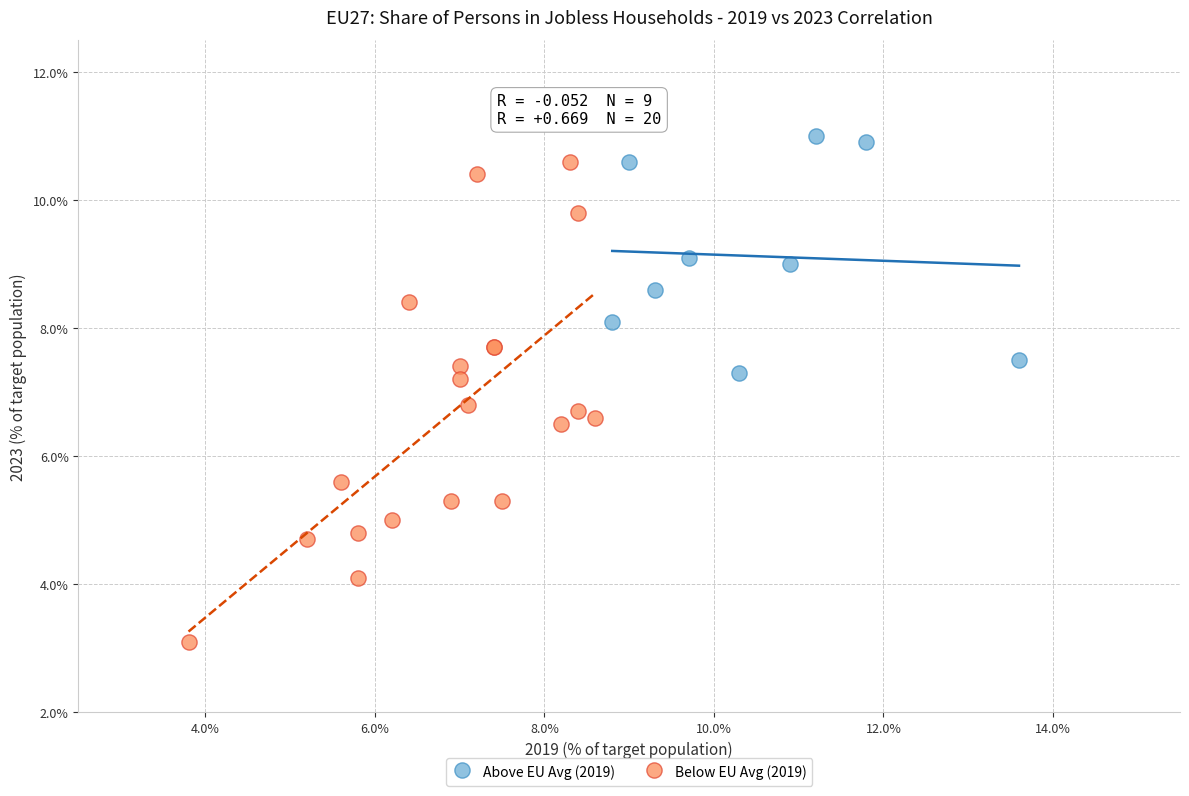

Which series contains the lowest Y value?

Below EU Avg (2019)